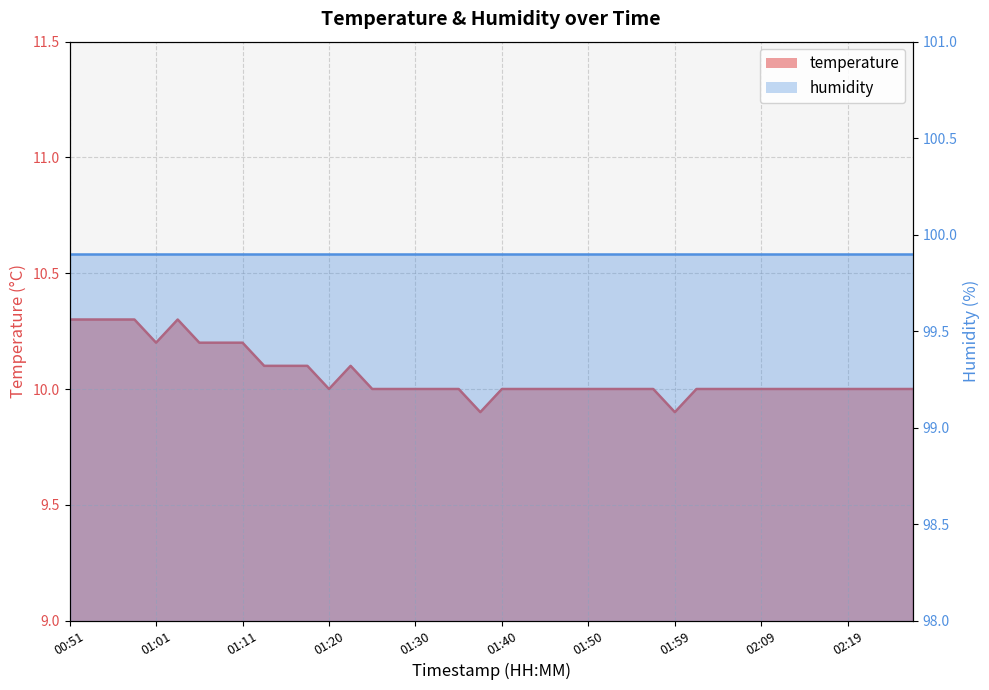

What is the greatest value displayed?

10.3